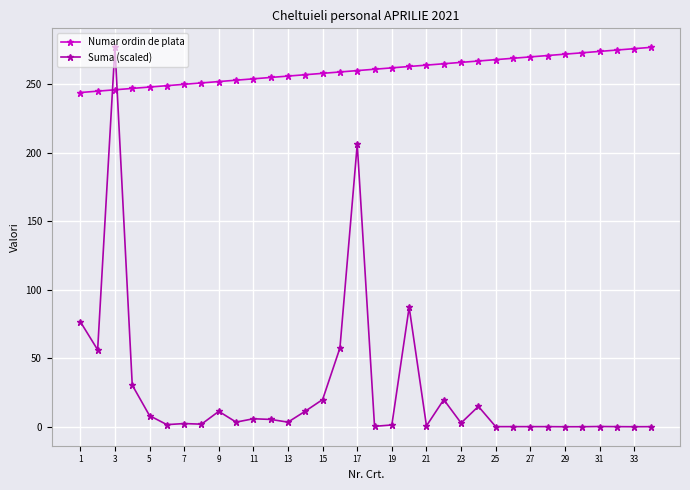

What is the difference between the maximum and minimum values in the Suma (scaled) series?

276.9